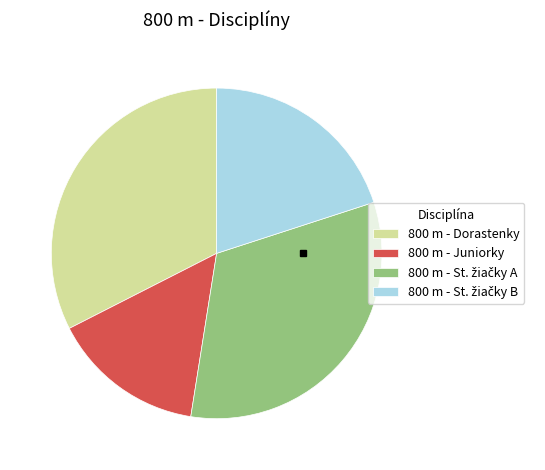

How many slices are in this pie chart?

4